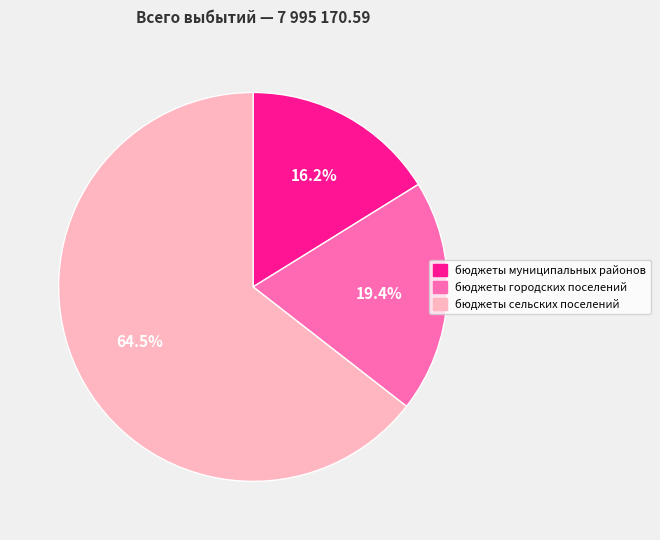

Is бюджеты сельских поселений the majority of the pie?

Yes